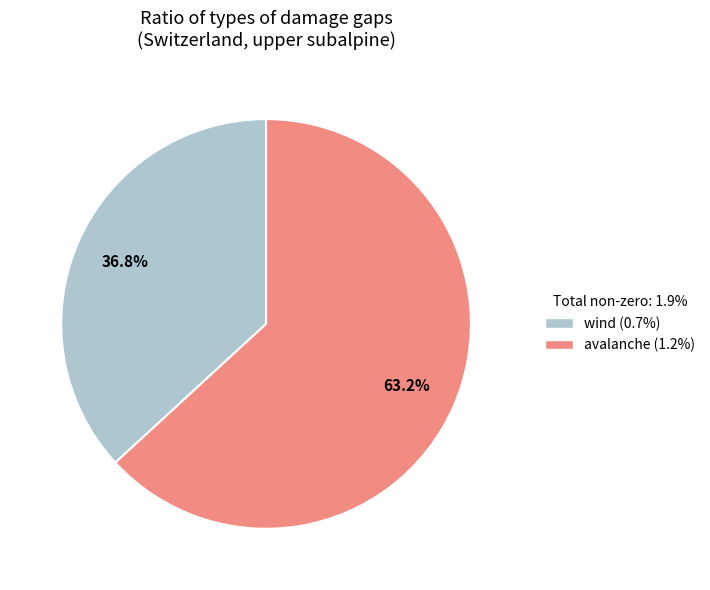

Is there a majority slice in this chart?

Yes